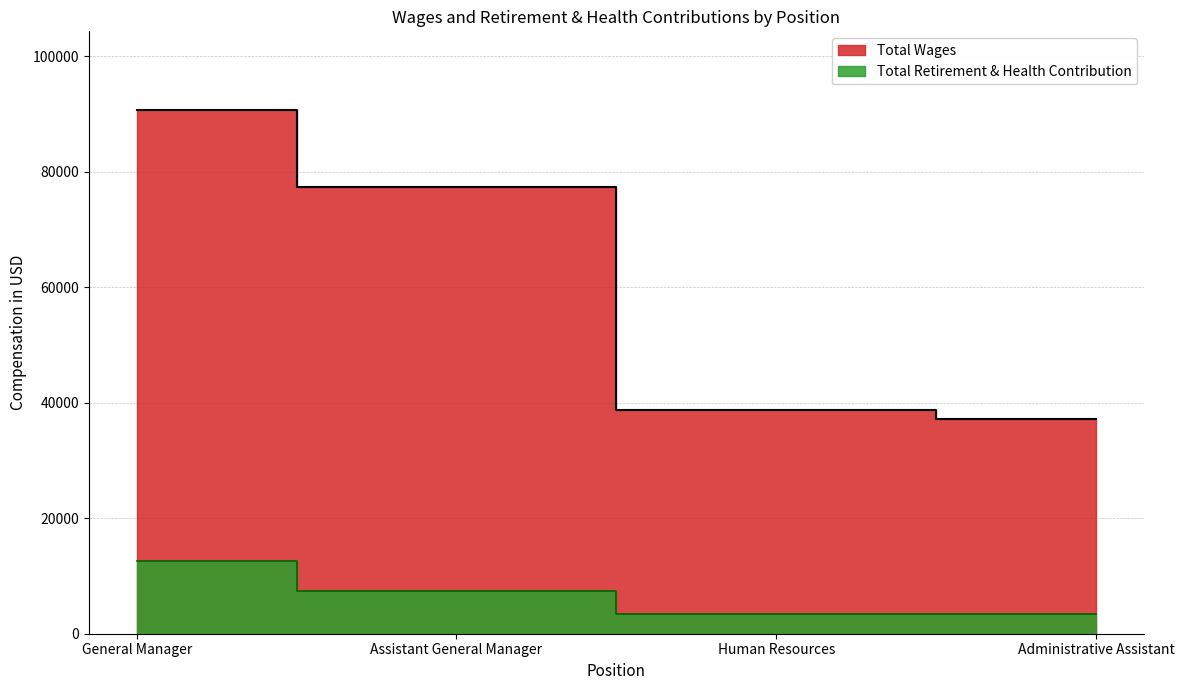

Is it true that Total Wages equals 38796 at Human Resources?

True